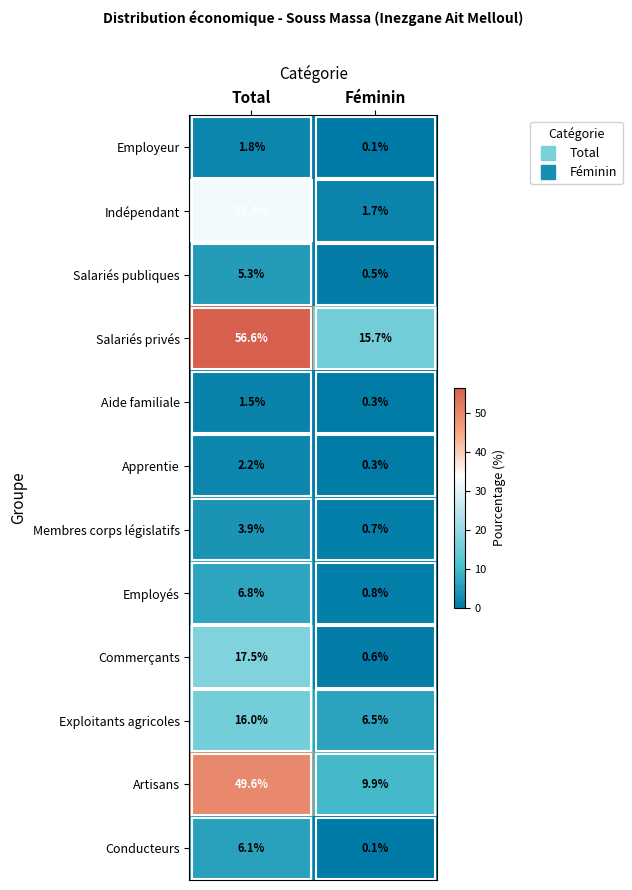

What value does the Exploitants agricoles series have at Féminin?

6.5